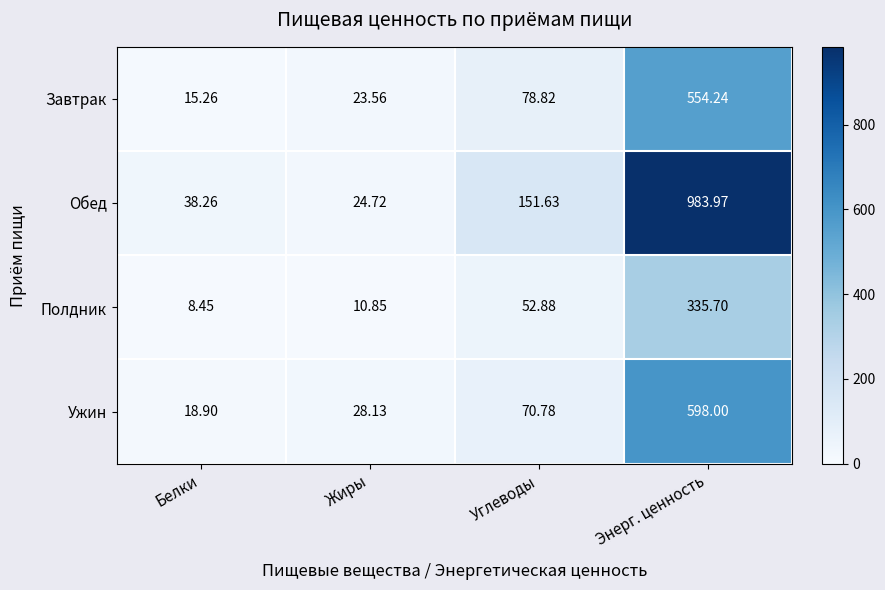

Which series has the largest range (max minus min)?

Обед